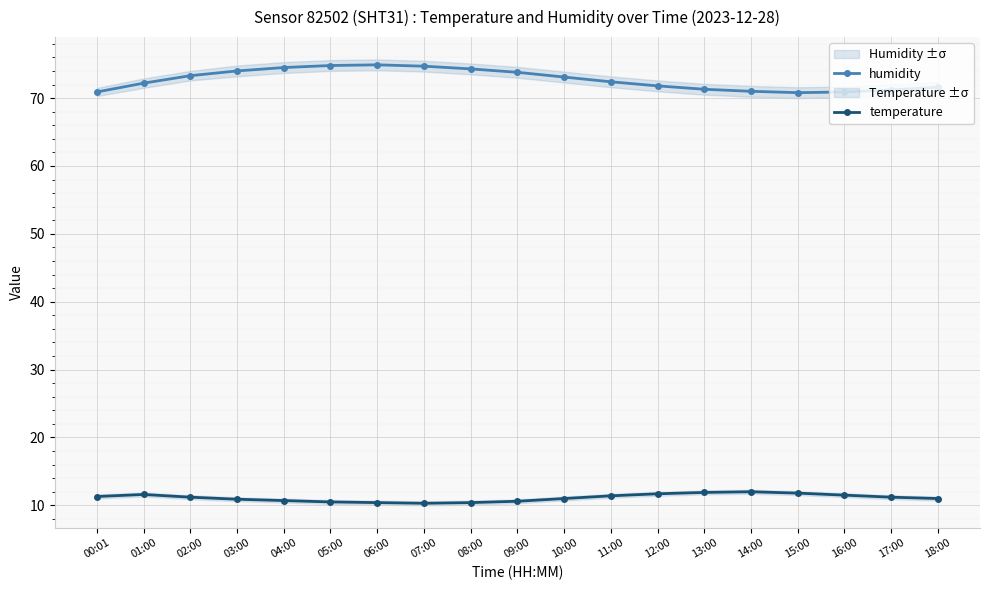

True or false: temperature and humidity intersect in this chart.

False